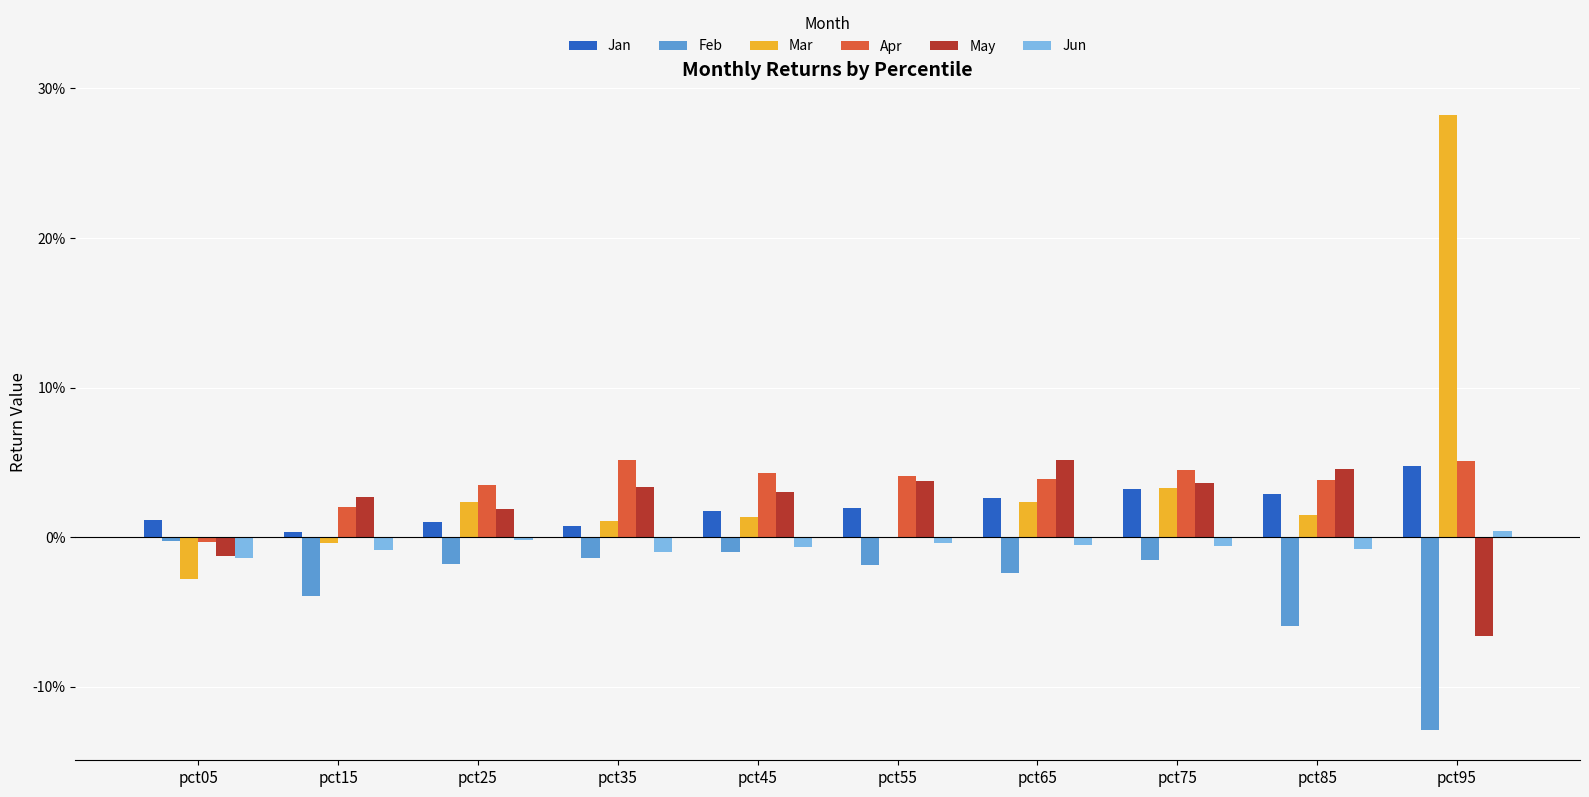

What is the sum of the Apr values at pct45 and pct85?

0.1